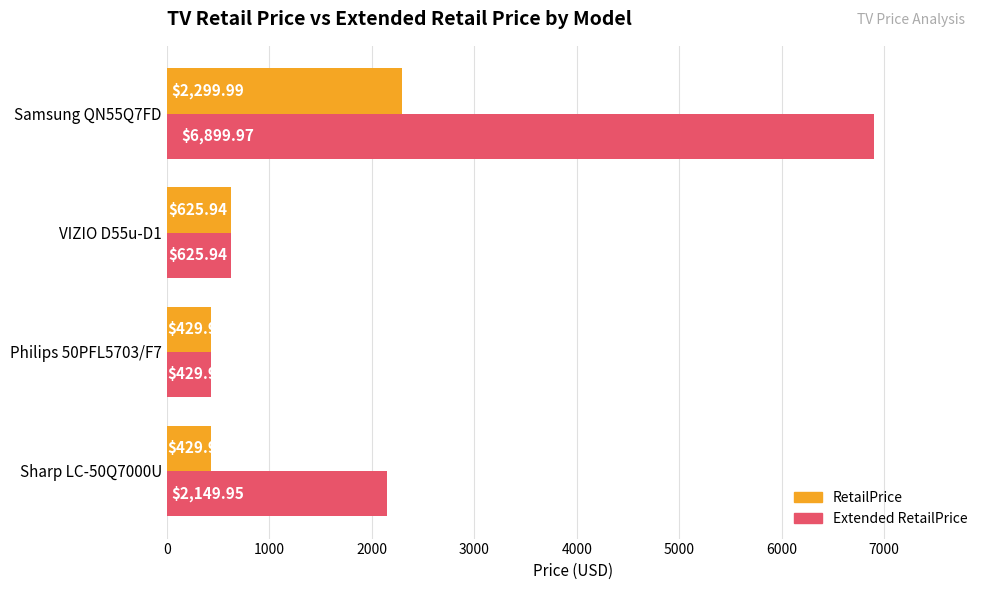

Is the value of Extended RetailPrice at Philips 50PFL5703/F7 greater than the value of RetailPrice at Samsung QN55Q7FD?

No